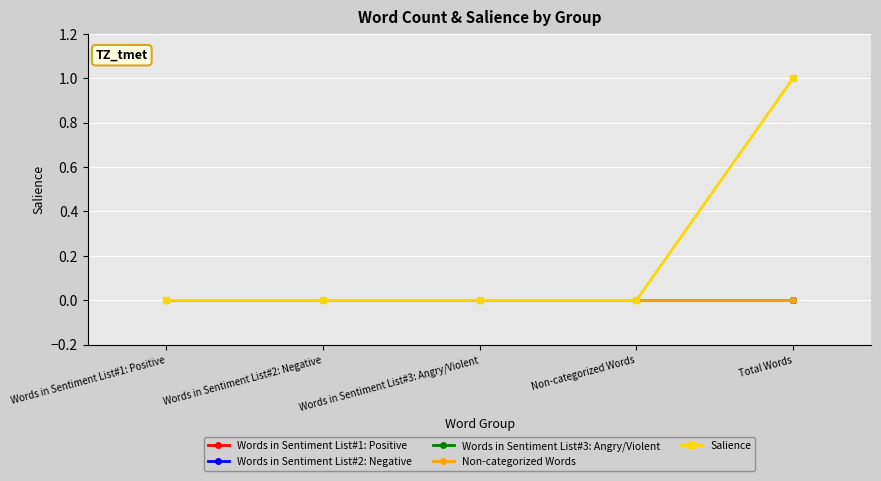

Is this an area chart (filled region under the line)?

No